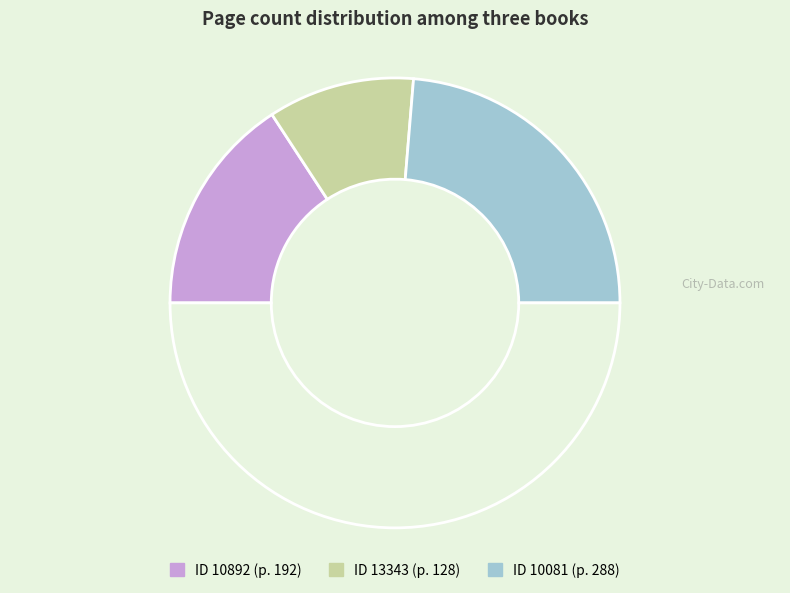

To the nearest percent, what is the difference between the largest and smallest slice percentages?

26%